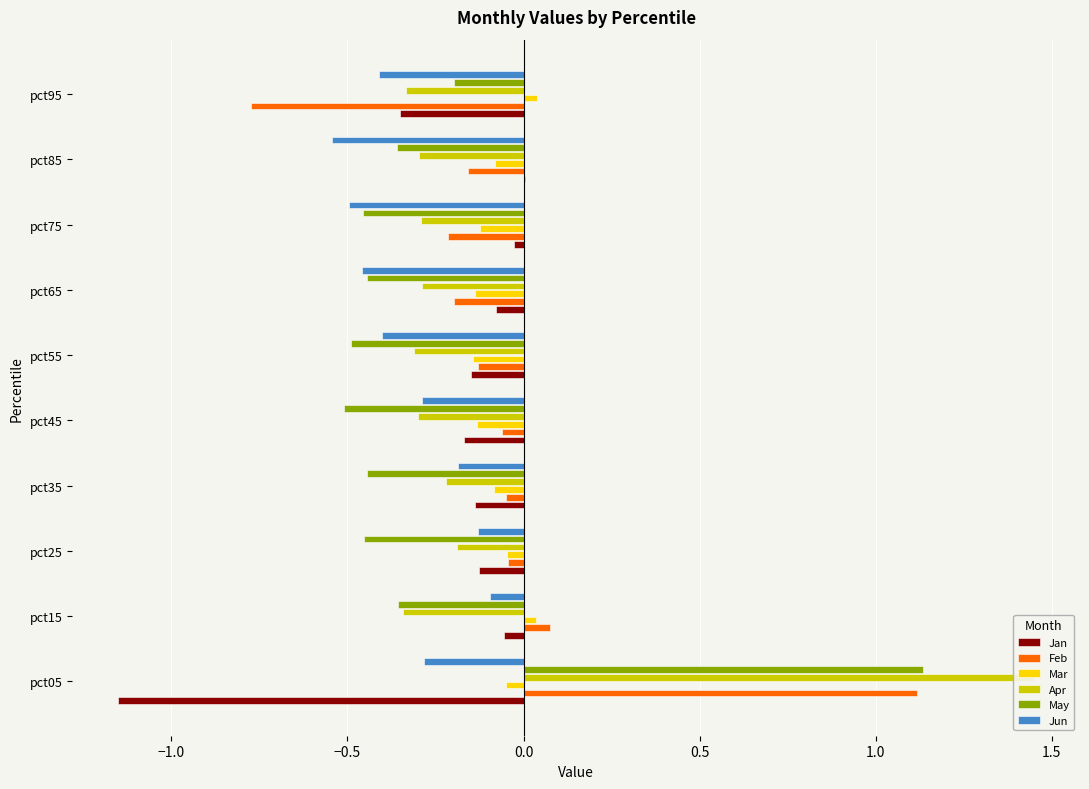

Which series has the largest range (max minus min)?

Feb